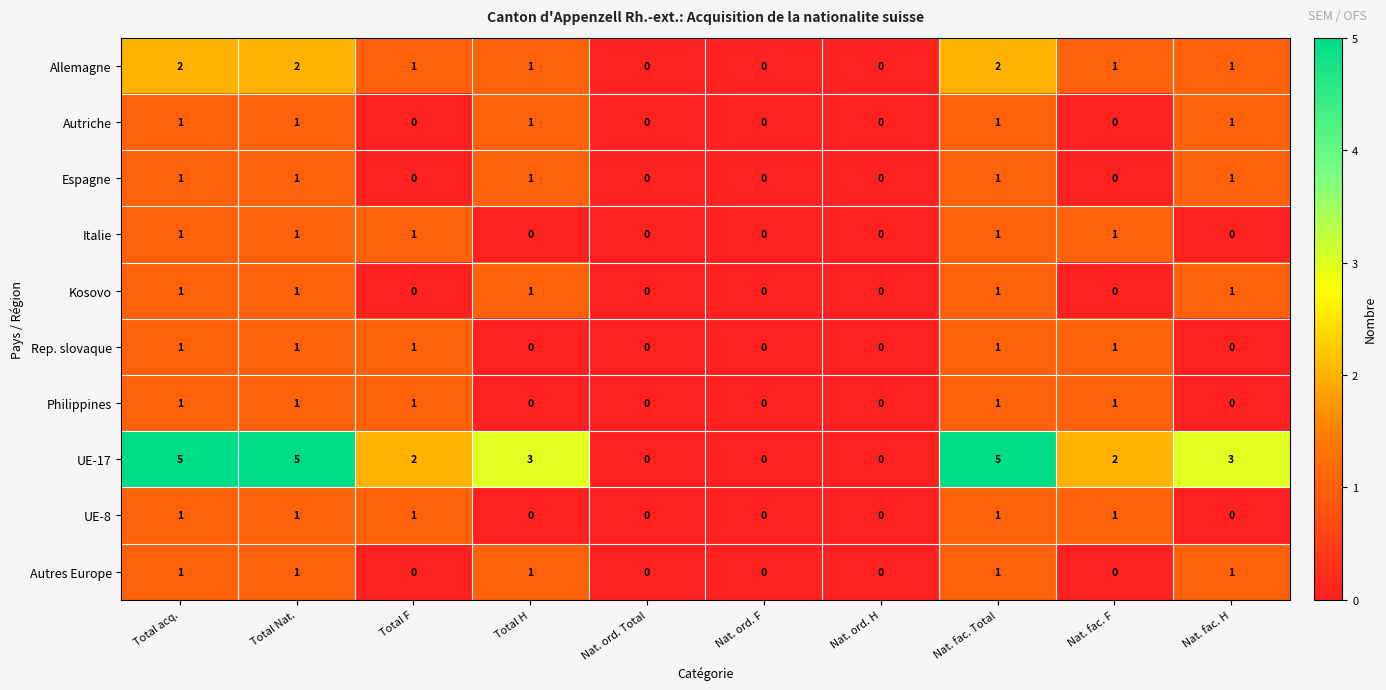

Count the UE-17 values in the range 0 to 5.

10